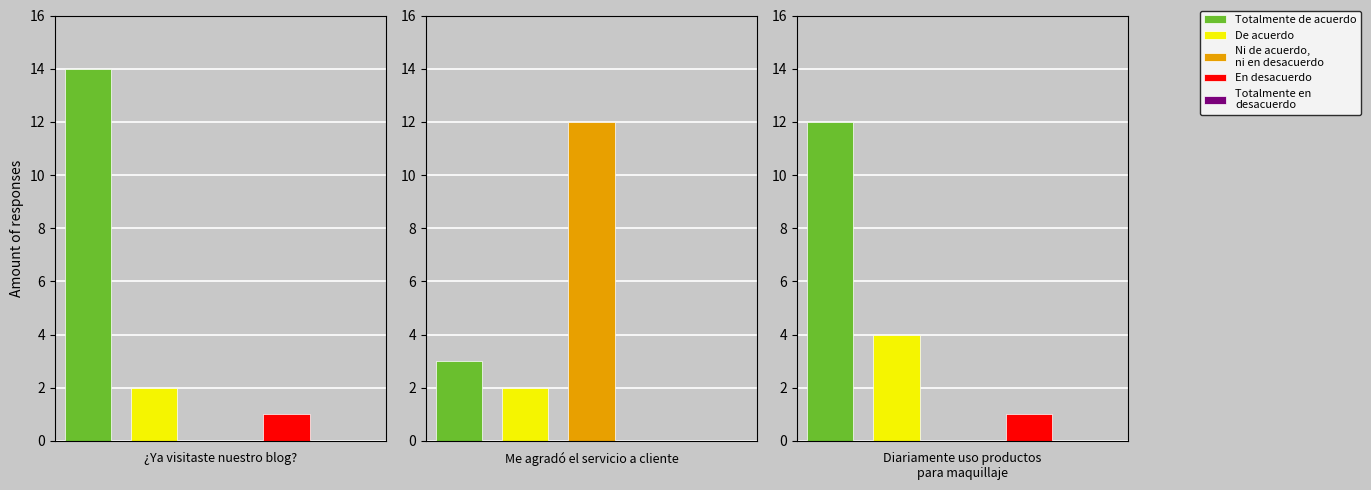

Which series has the widest spread of values?

Ya visitaste nuestro blog?